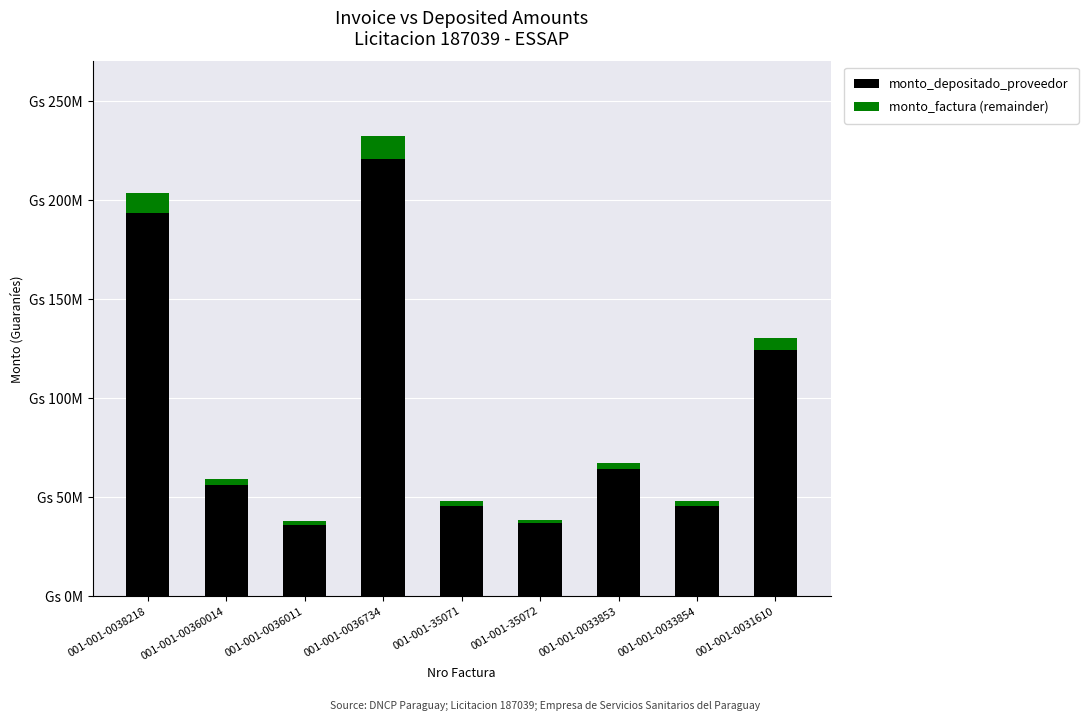

What position from the right is 001-001-0031610?

1